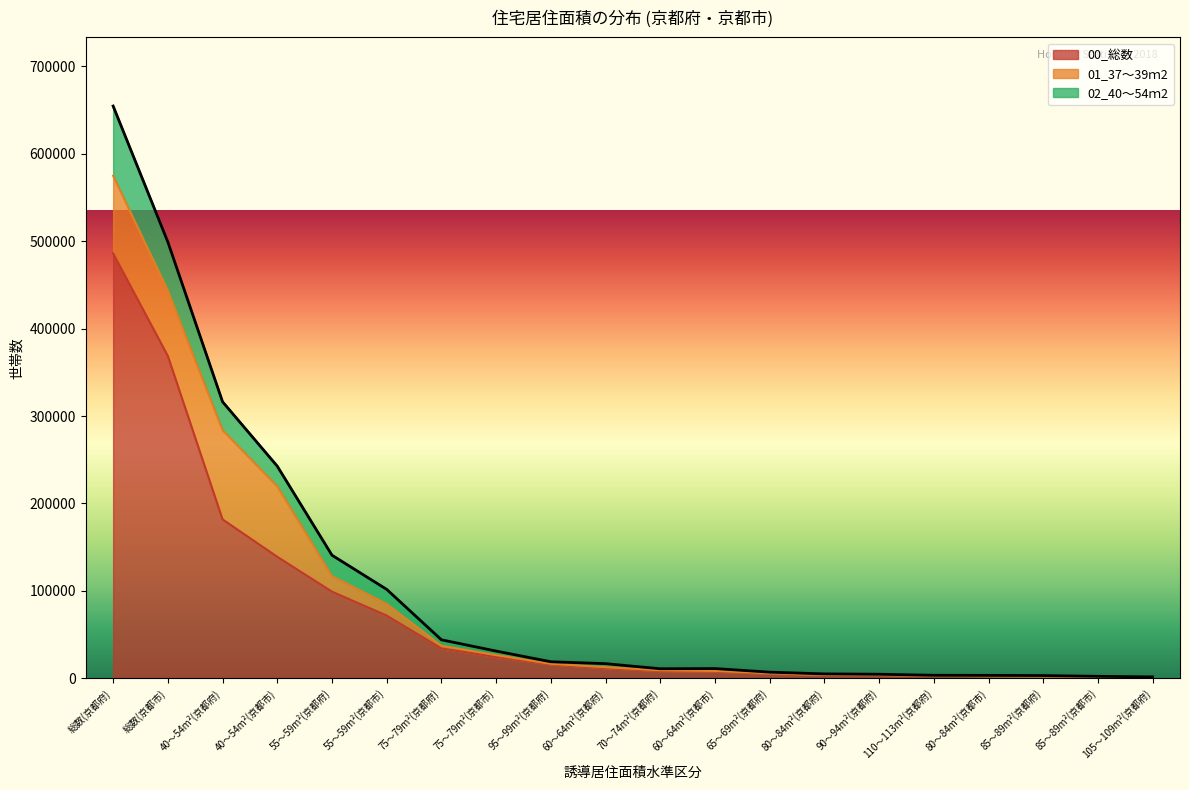

Which category has the highest value in the 00_総数 series?

総数(京都府)